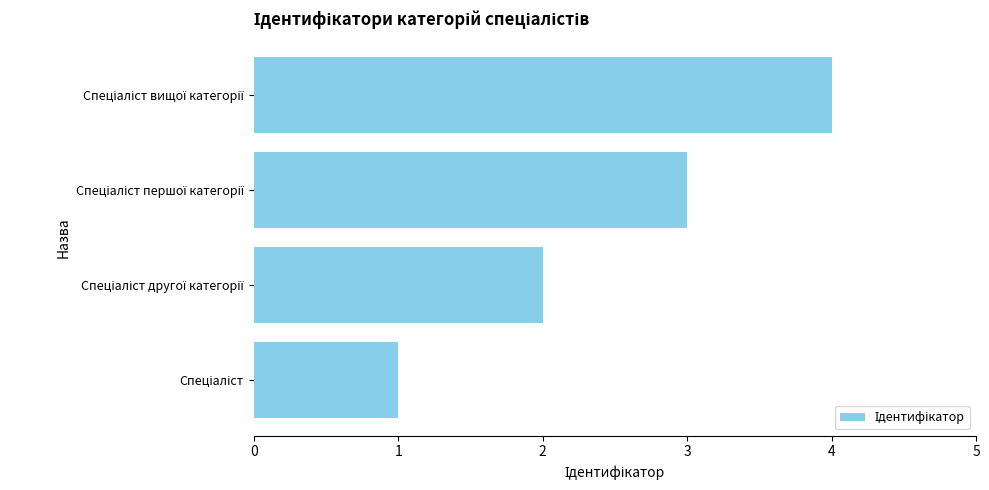

What is the maximum value shown in the chart?

4